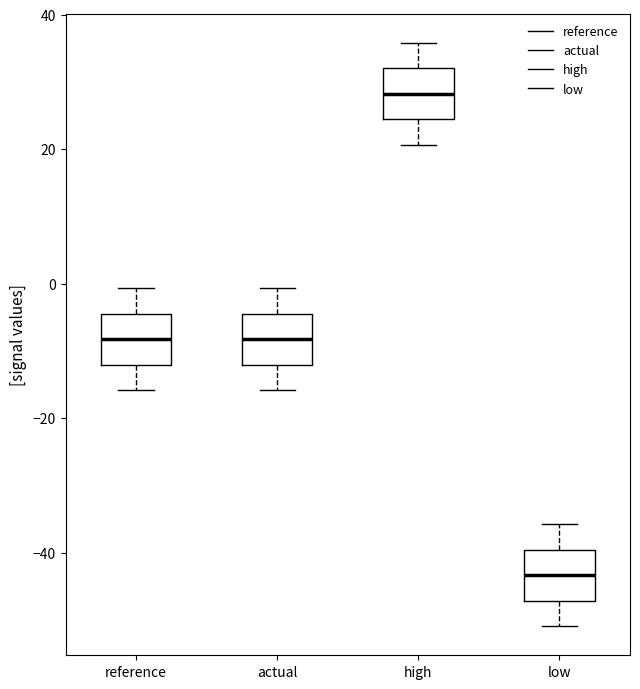

Which box has the lowest median line?

low